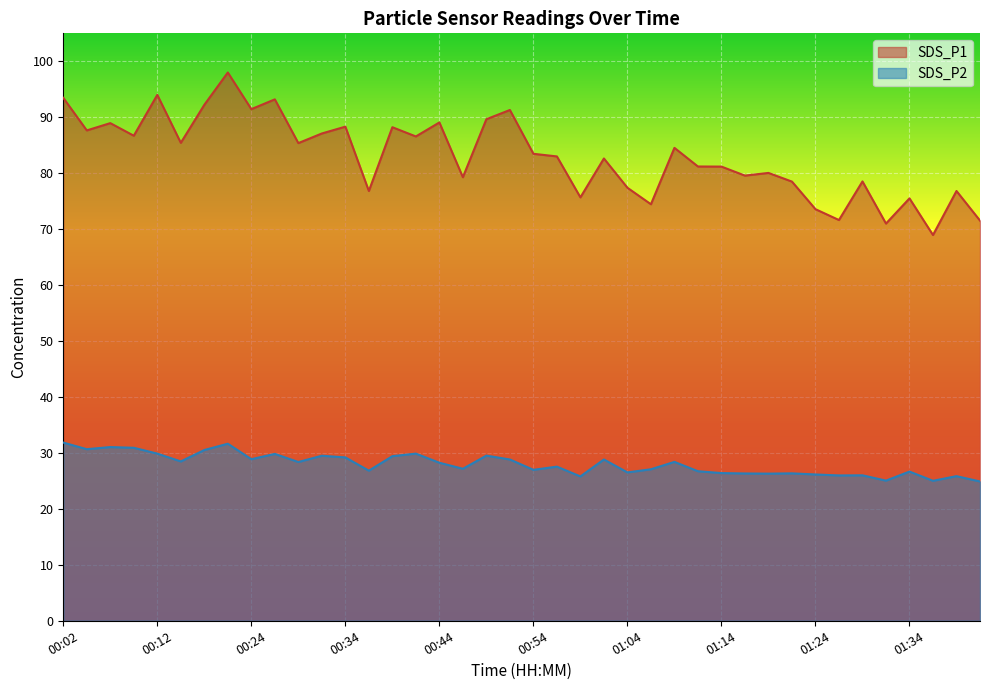

Reading left to right, transcribe all the data shown in this chart.

SDS_P1: 00:02=93.5	00:04=87.7	00:07=89.0	00:09=86.7	00:12=94.0	00:17=85.4	00:19=92.2	00:22=98.0	00:24=91.5	00:27=93.2	00:29=85.4	00:32=87.1	00:34=88.3	00:37=76.8	00:39=88.2	00:42=86.6	00:44=89.1	00:47=79.3	00:49=89.7	00:52=91.3	00:54=83.5	00:57=83.0	00:59=75.7	01:02=82.6	01:04=77.4	01:07=74.5	01:09=84.5	01:11=81.2	01:14=81.2	01:16=79.6	01:19=80.0	01:21=78.5	01:24=73.6	01:26=71.6	01:29=78.5	01:31=71.0	01:34=75.5	01:36=69.0	01:39=76.8	01:41=71.5
SDS_P2: 00:02=31.9	00:04=30.7	00:07=31.1	00:09=30.9	00:12=29.9	00:17=28.5	00:19=30.5	00:22=31.6	00:24=28.9	00:27=29.8	00:29=28.4	00:32=29.5	00:34=29.2	00:37=26.8	00:39=29.4	00:42=29.9	00:44=28.2	00:47=27.2	00:49=29.5	00:52=28.8	00:54=27.0	00:57=27.6	00:59=25.8	01:02=28.8	01:04=26.5	01:07=27.1	01:09=28.4	01:11=26.7	01:14=26.4	01:16=26.3	01:19=26.3	01:21=26.4	01:24=26.1	01:26=26.0	01:29=26.0	01:31=25.1	01:34=26.7	01:36=25.0	01:39=25.9	01:41=24.9